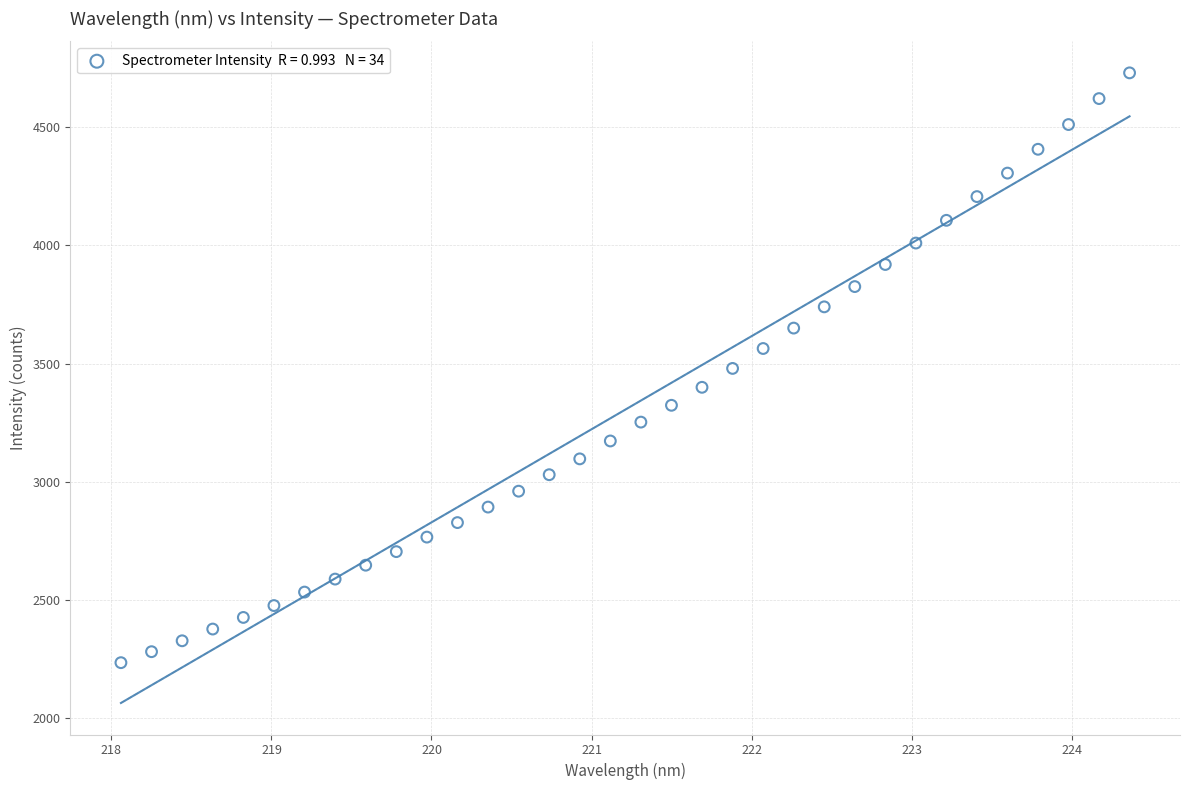

What is the range of X values (max minus min)?

6.3